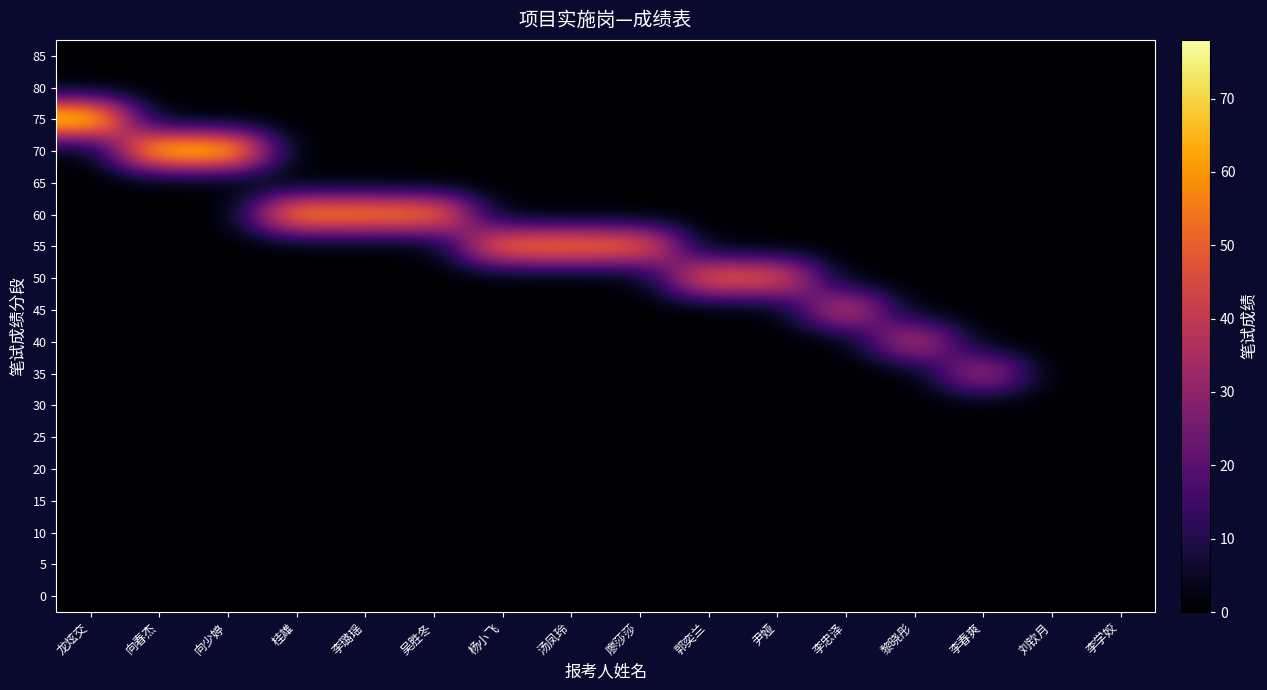

Between 黎晓彤 and 龙炫交, which is larger?

黎晓彤